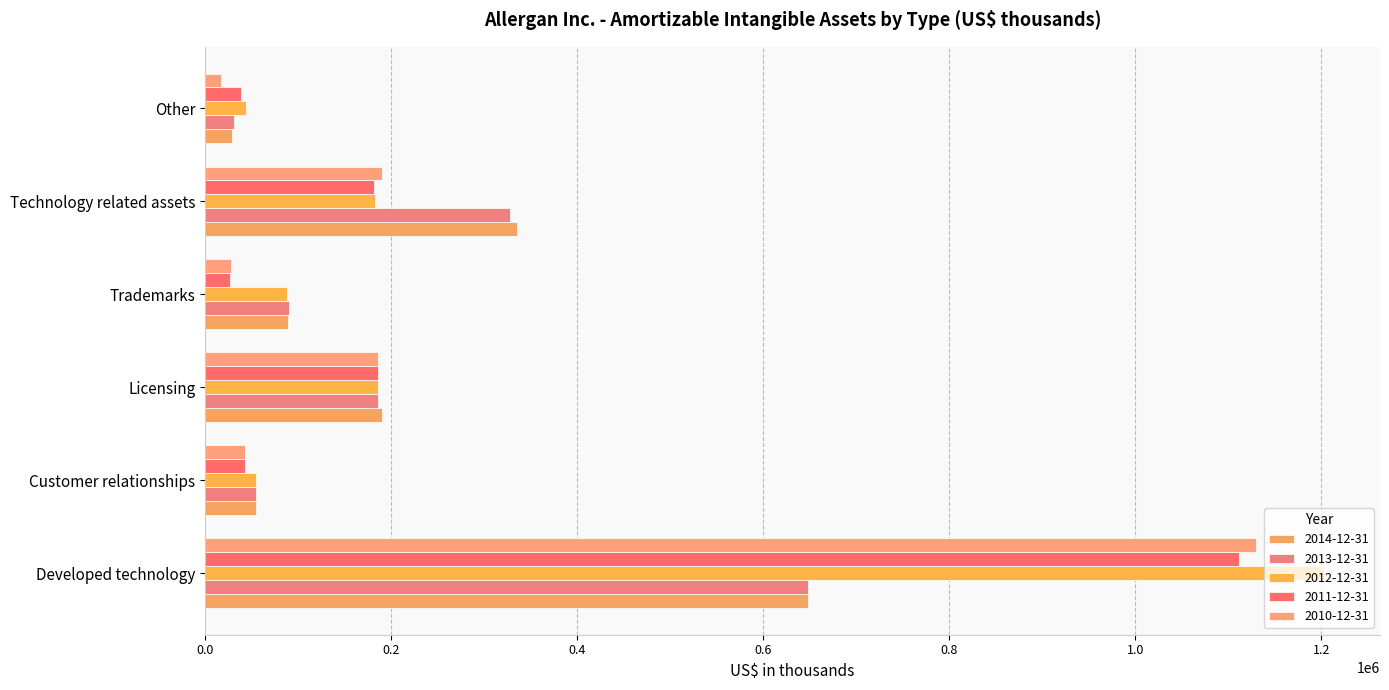

Count the number of categories in the chart.

6